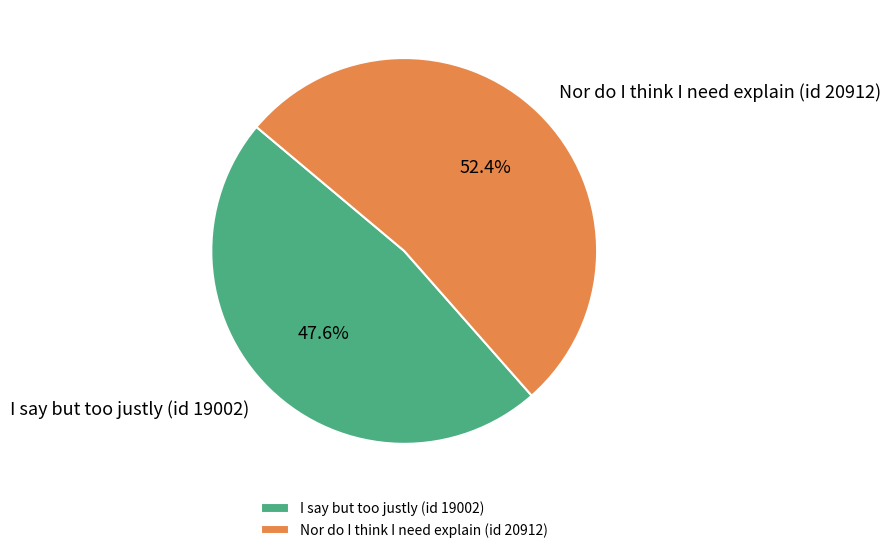

Count the number of slices in the pie.

2